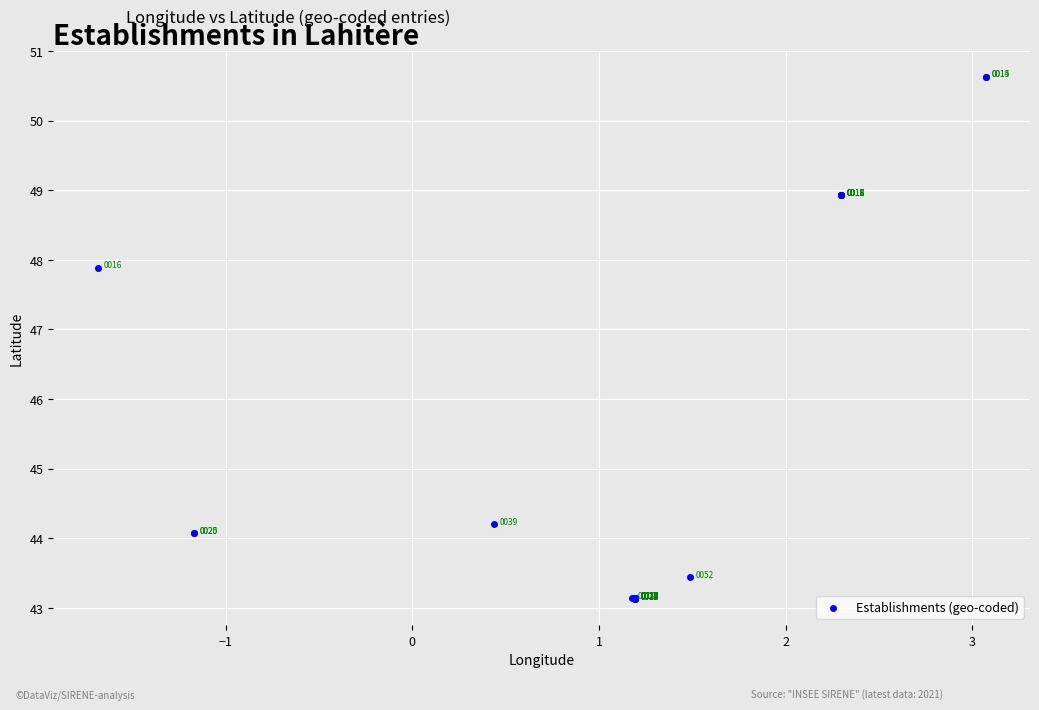

What Y value in the scatter plot is closest to 46?

44.2